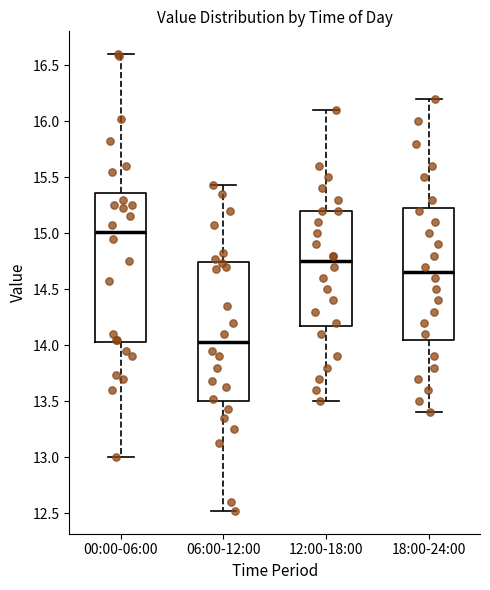

Where does the lower whisker of the box for 00:00-06:00 end on the y-axis? The values are not printed on the chart, so give them approximately, as read against the axis.

13.00